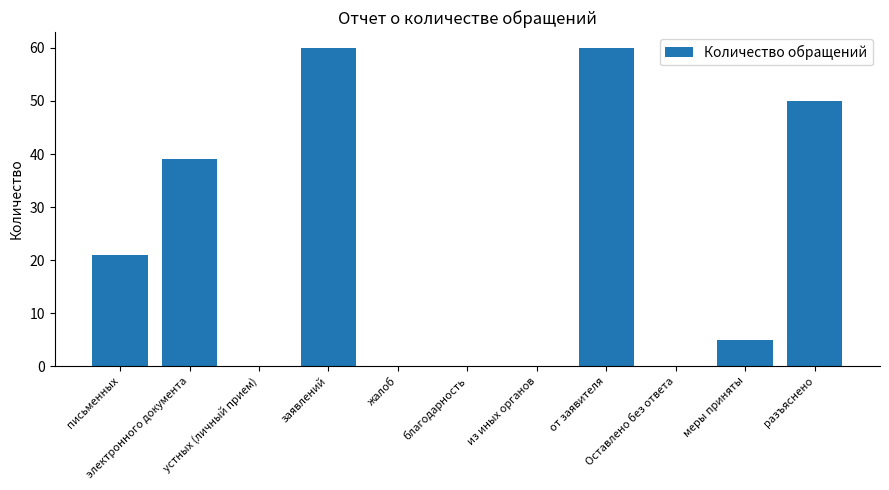

What is the ratio of the value at электронного документа to the value at меры приняты?

7.8